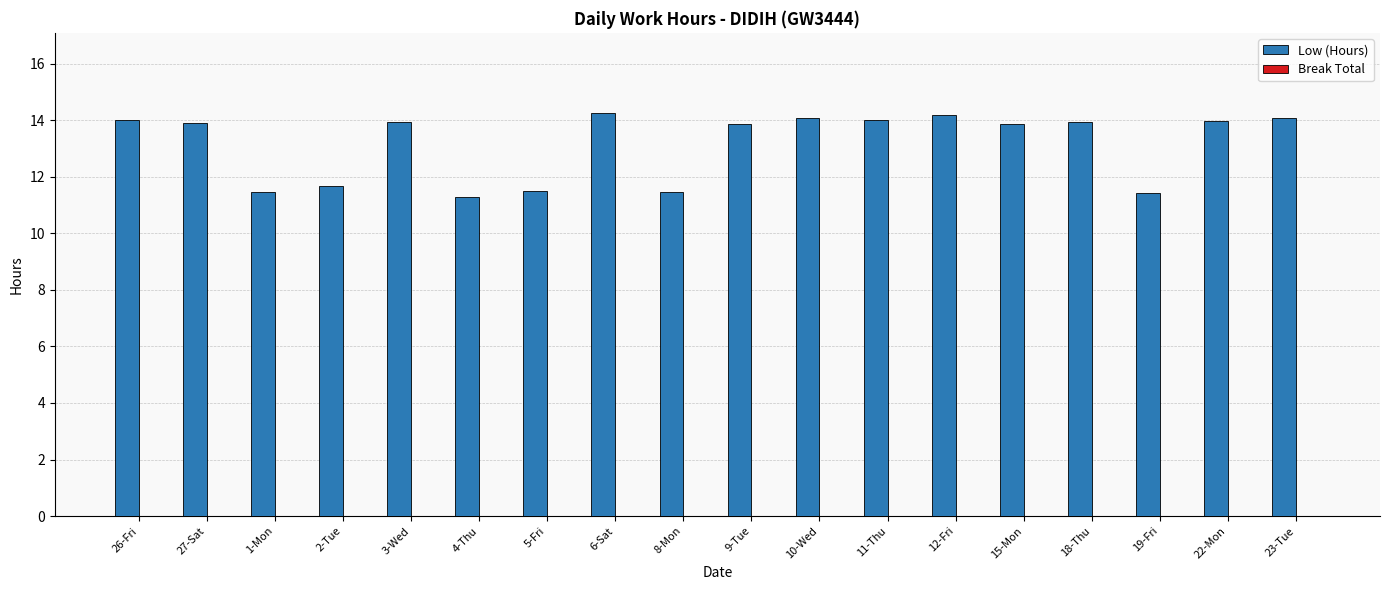

What is the greatest value displayed?

14.2